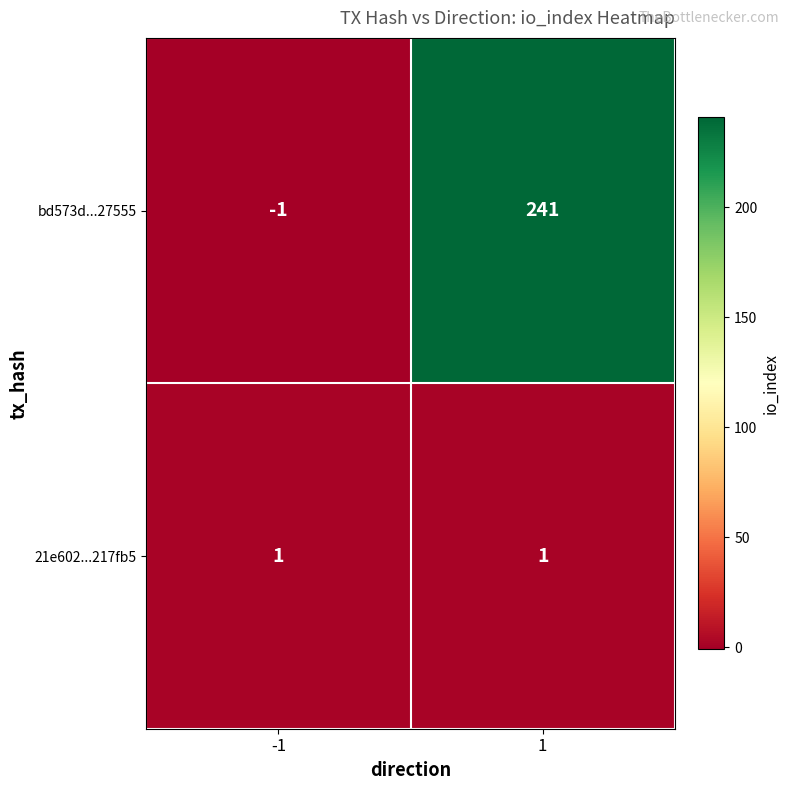

Count the number of data series in this chart.

2